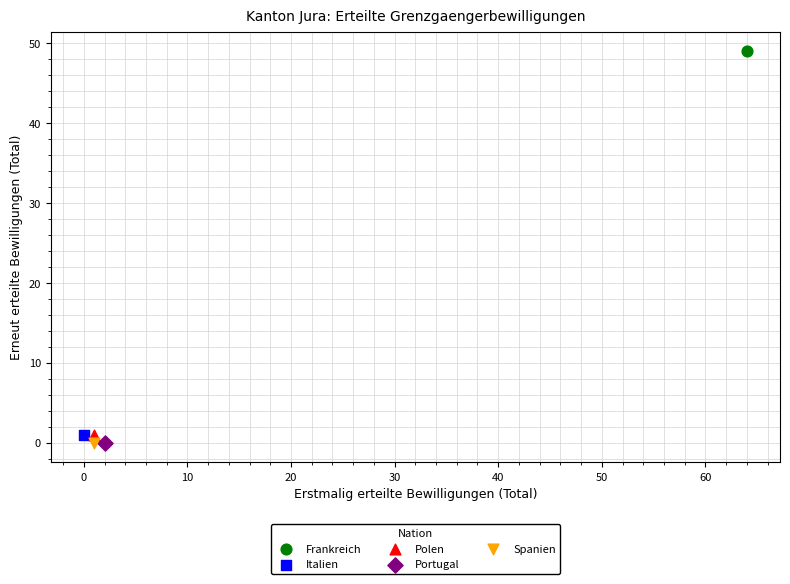

What are all the series names shown in the legend?

Frankreich, Italien, Polen, Portugal, Spanien